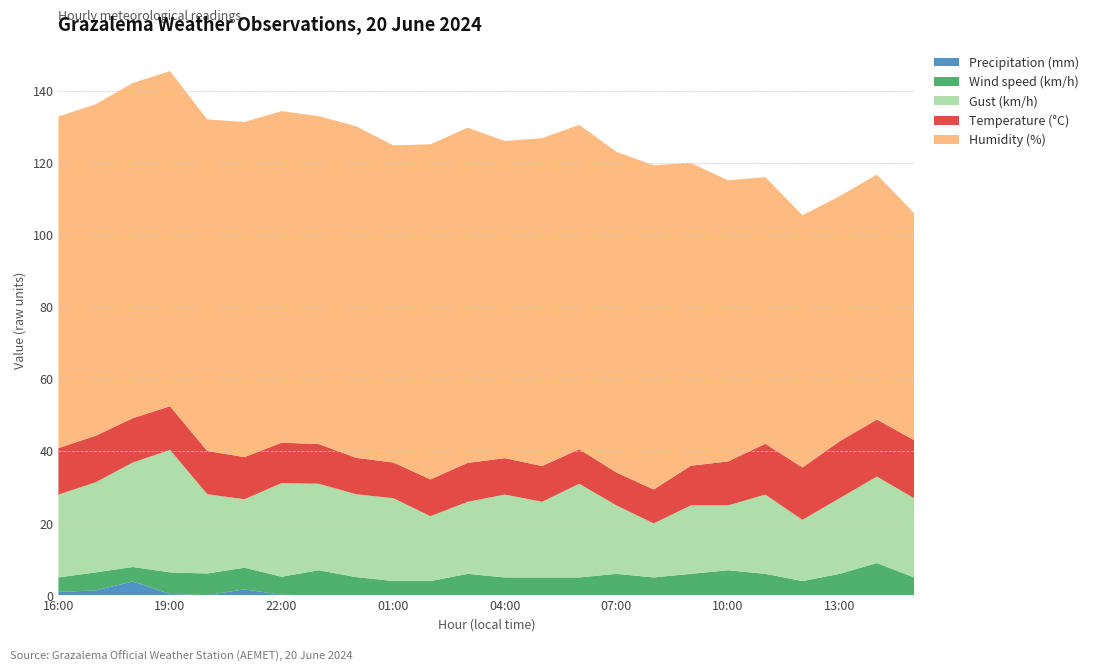

What is the highest value of the Precipitation (mm) series?

3.9